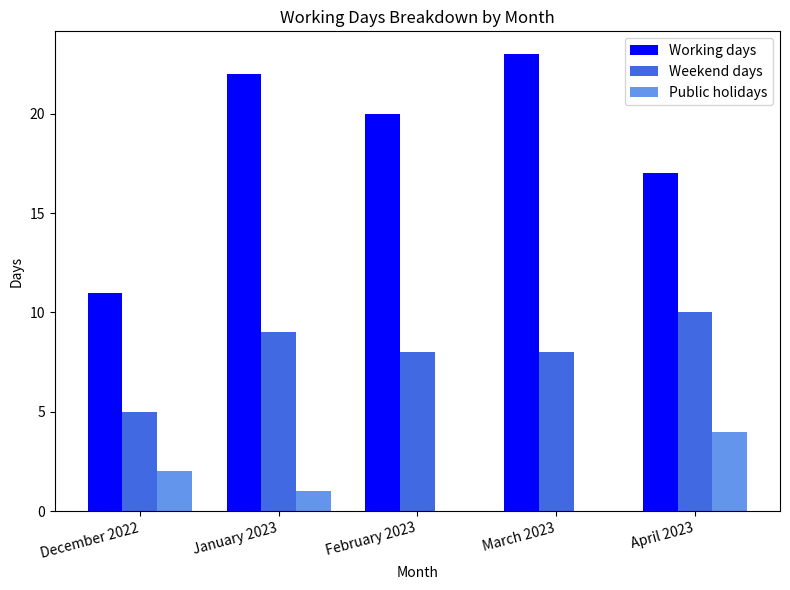

Which series has the largest total across all categories?

Working days